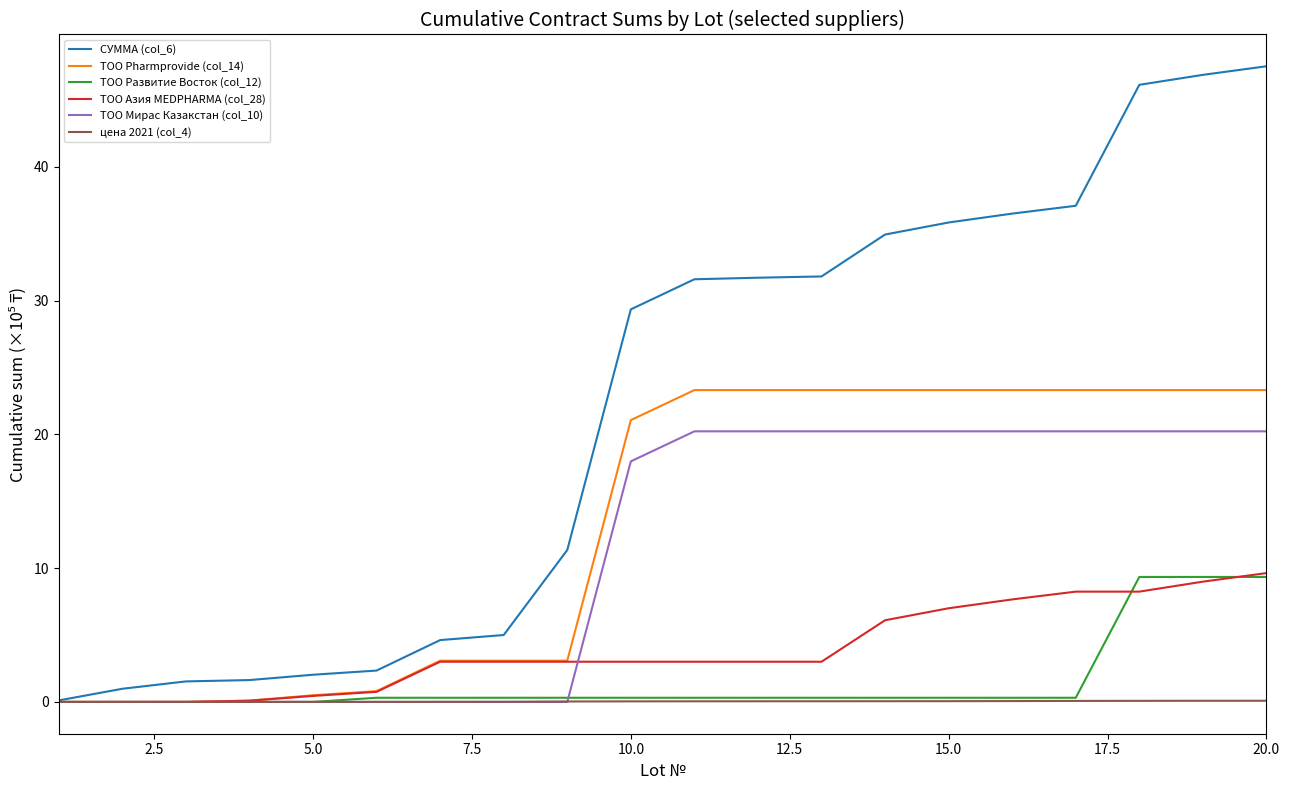

What is the maximum value for ТОО Мирас Казакстан (col_10)?

20.2